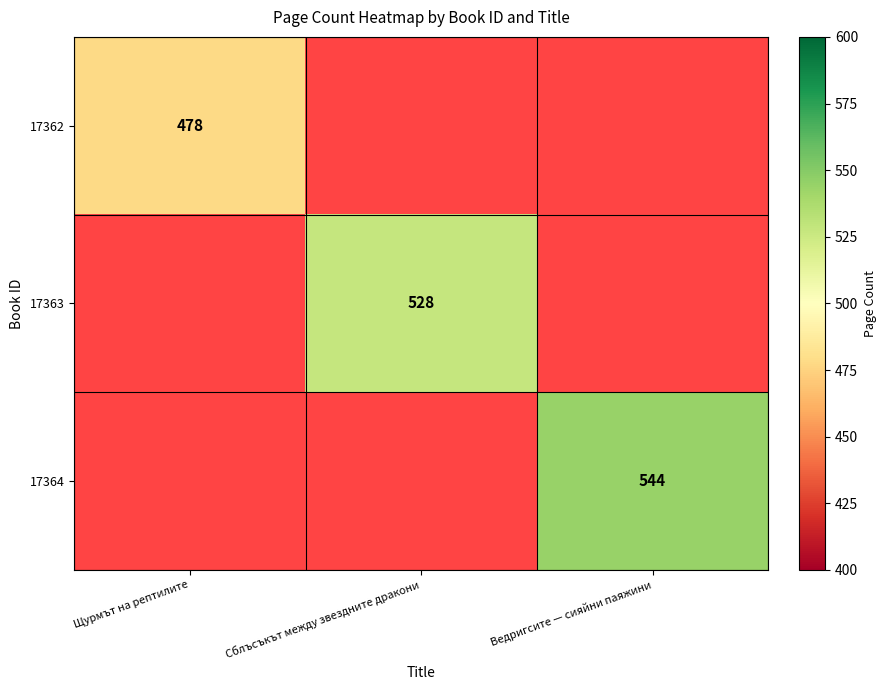

The value of 17362 at Щурмът на рептилите is 98. True or false?

False